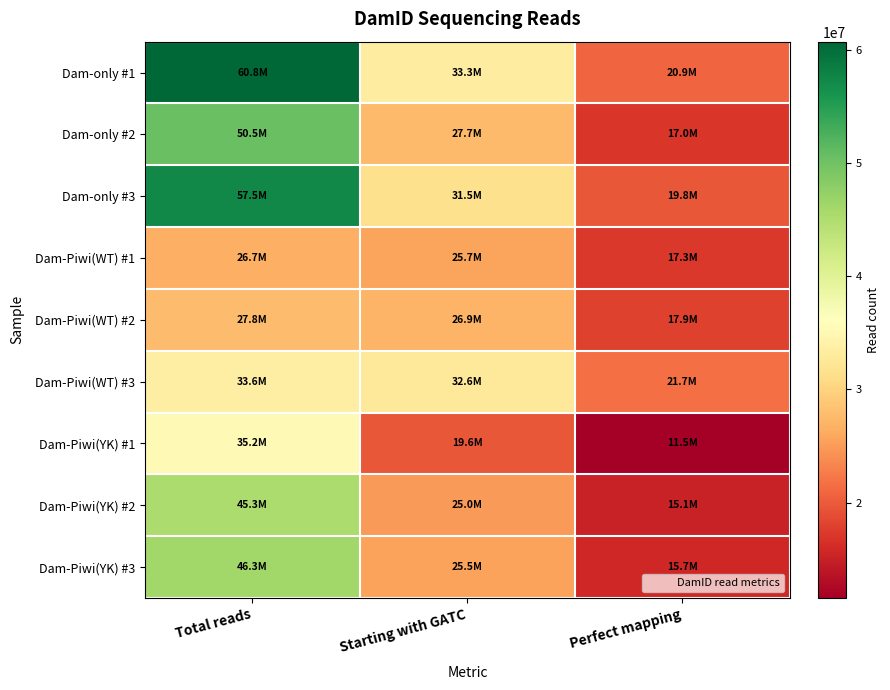

What is the maximum value shown in the chart?

60768117